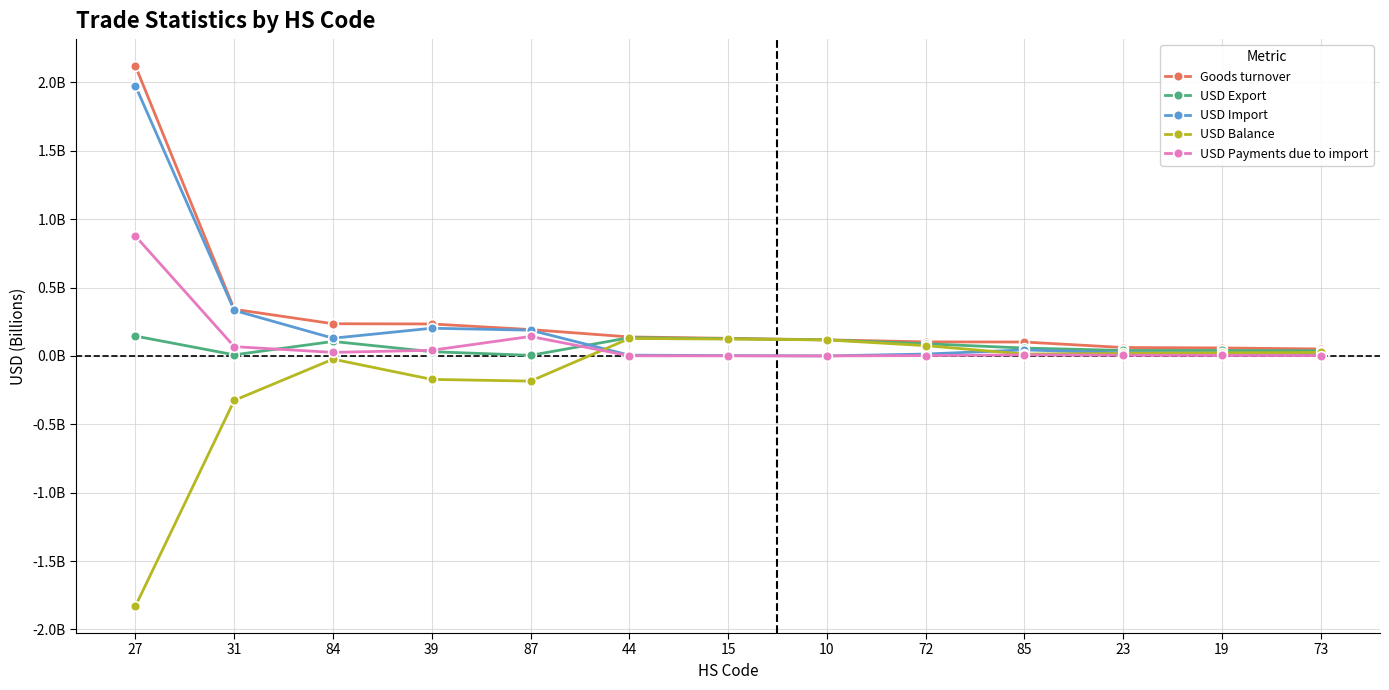

What is the sum of the USD Payments due to import values at 87 and 27?

1.0